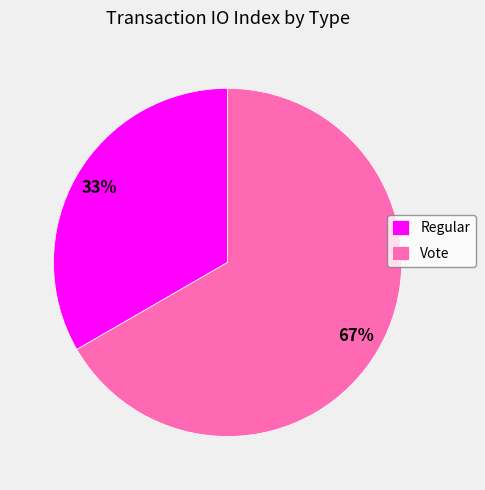

Which has a higher value, Regular or Vote?

Vote